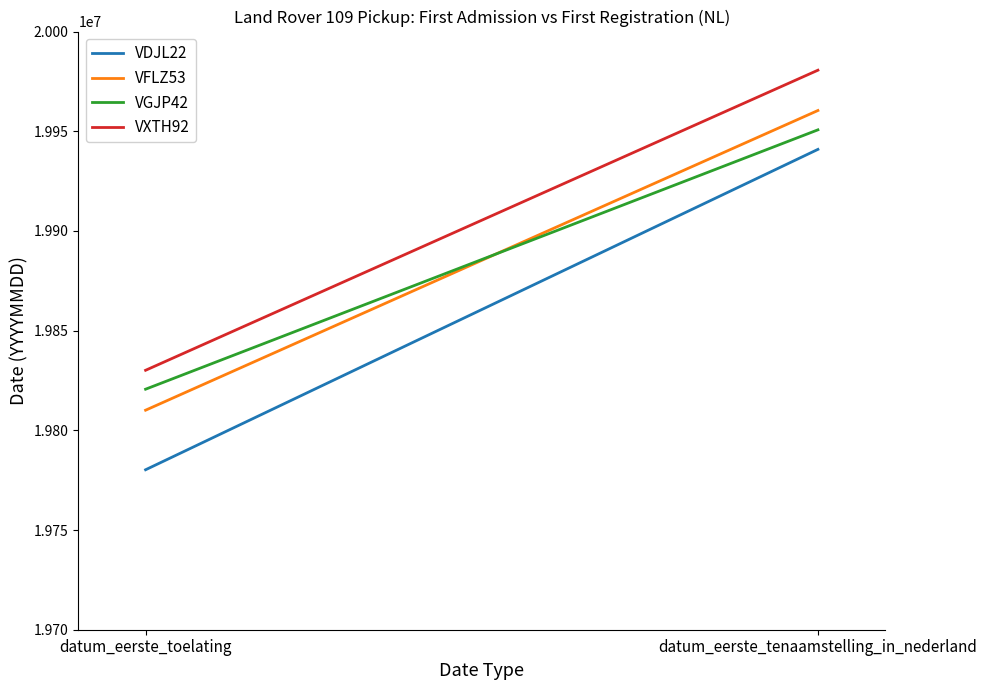

The value of VXTH92 at datum_eerste_tenaamstelling_in_nederland is 19980619. True or false?

True